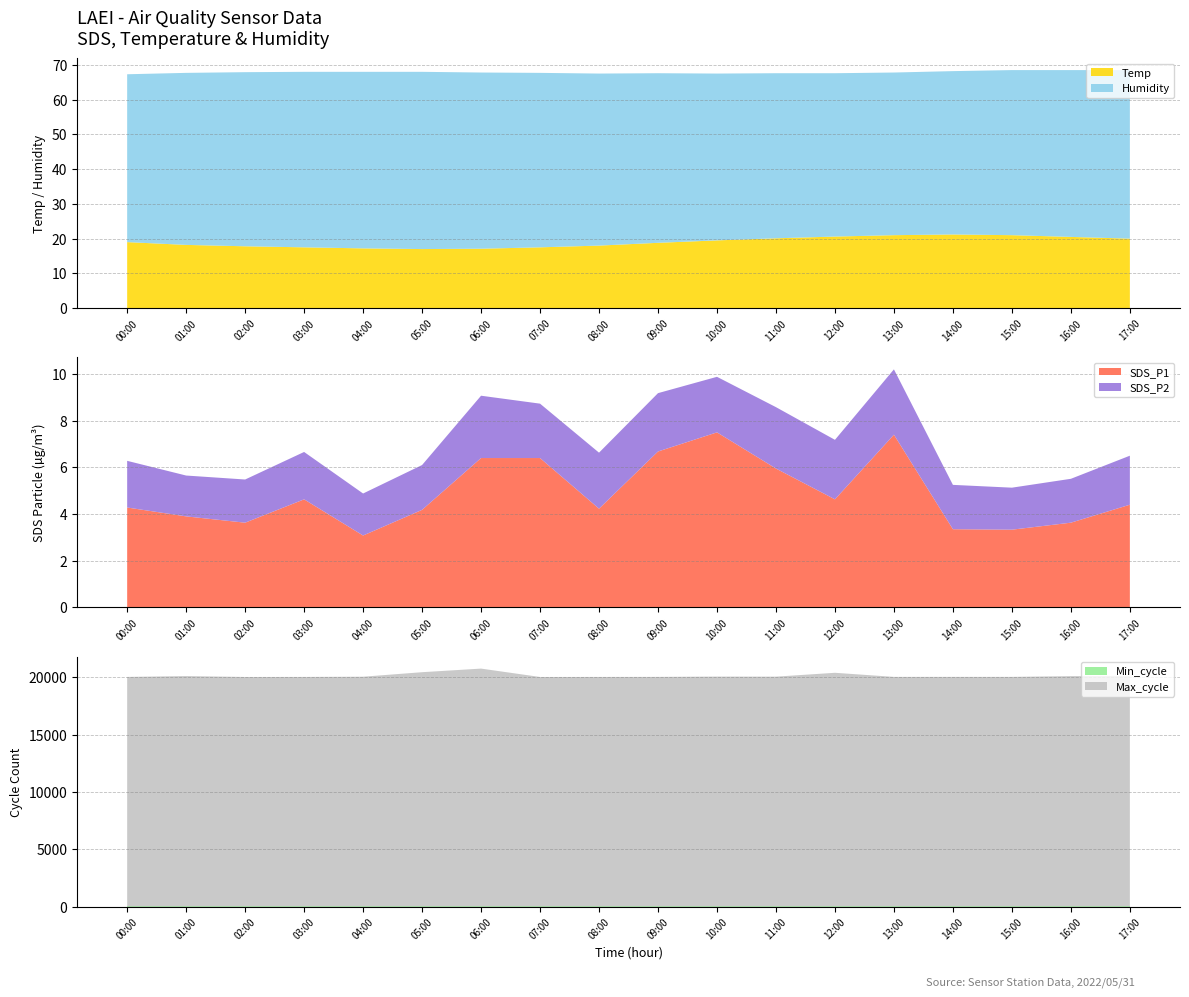

Reading right to left, what are all the values shown in this chart?

Temp: 20.0	20.5	21.0	21.2	21.0	20.6	20.1	19.5	18.8	18.0	17.5	17.1	17.0	17.2	17.5	17.8	18.2	19.0
Humidity: 48.5	48.0	47.5	47.0	46.8	47.0	47.5	48.0	48.8	49.5	50.2	50.7	51.0	50.8	50.5	50.1	49.5	48.3
SDS_P1: 4.4	3.6	3.3	3.4	7.4	4.6	6.0	7.5	6.7	4.2	6.4	6.4	4.2	3.1	4.6	3.6	3.9	4.3
SDS_P2: 2.1	1.9	1.8	1.9	2.8	2.5	2.6	2.4	2.5	2.4	2.3	2.7	1.9	1.8	2.0	1.9	1.8	2.0
Min_cycle: 19.0	19.0	19.0	19.0	19.0	19.0	19.0	19.0	19.0	19.0	19.0	19.0	19.0	19.0	19.0	19.0	19.0	19.0
Max_cycle: 20100.0	20085.0	20019.0	20018.0	20018.0	20375.0	20039.0	20044.0	20018.0	20014.0	20010.0	20741.0	20427.0	20033.0	20015.0	20010.0	20090.0	20015.0